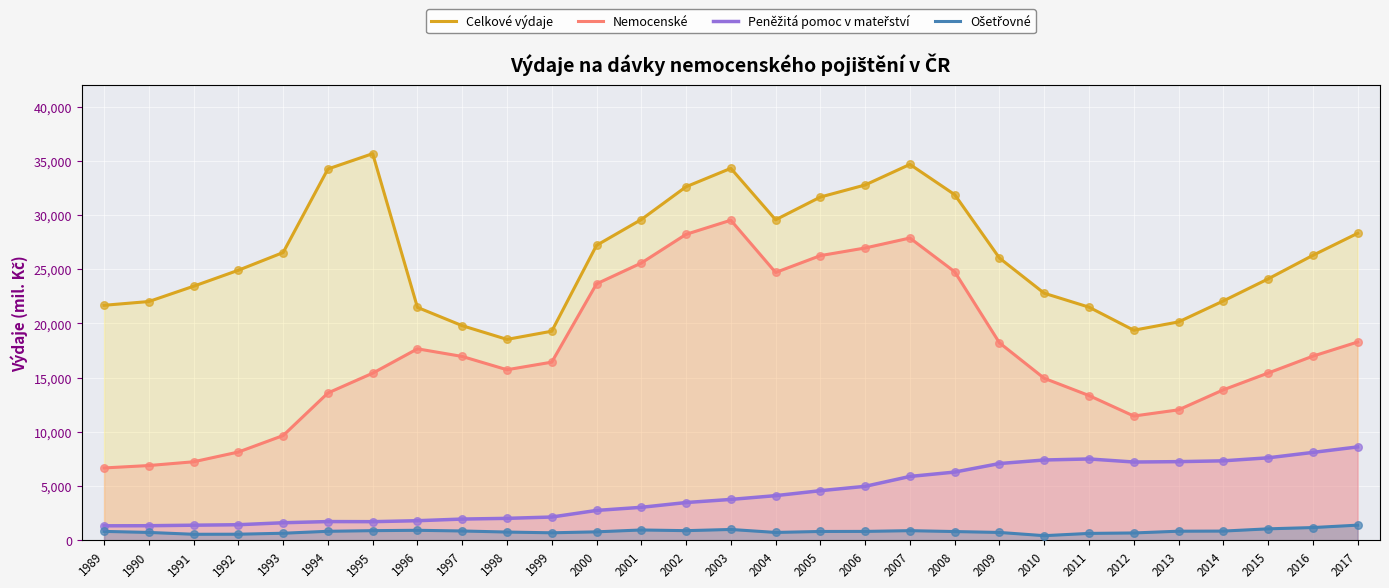

At which category is the sum across all series the highest?

2007